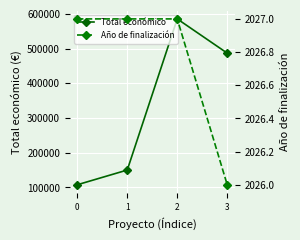

True or false: Año de finalización and Total económico cross at least once.

False